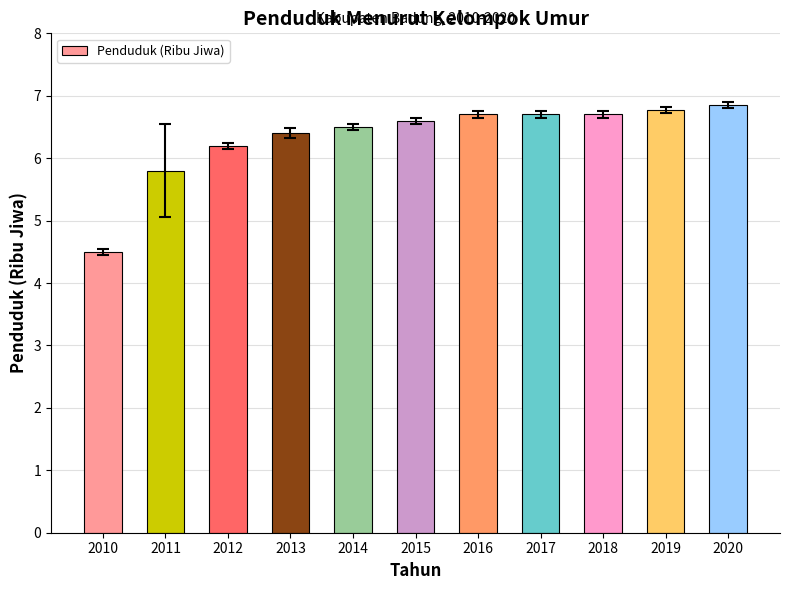

Does the chart contain stacked bars?

No